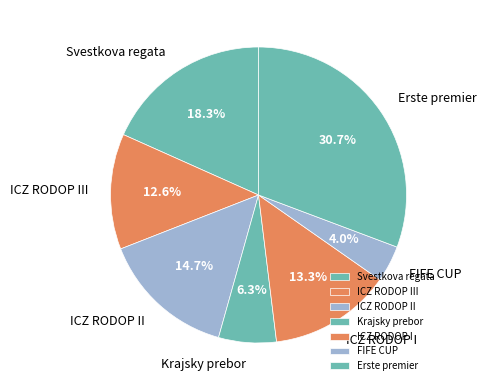

Does any single category account for the majority?

No